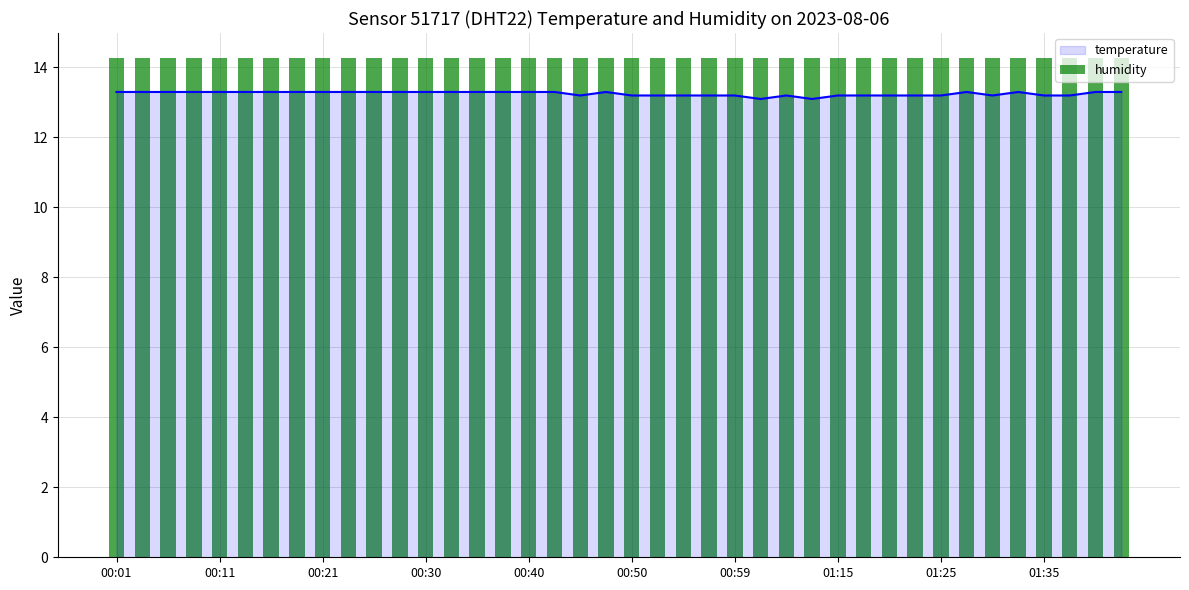

What is the sum of all values?

530.1